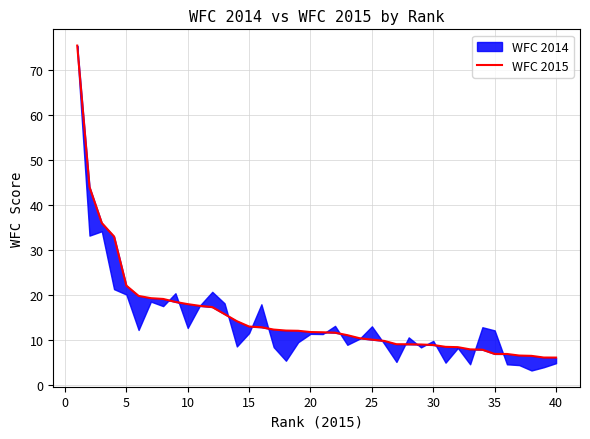

What is the sum of all values?

619.0